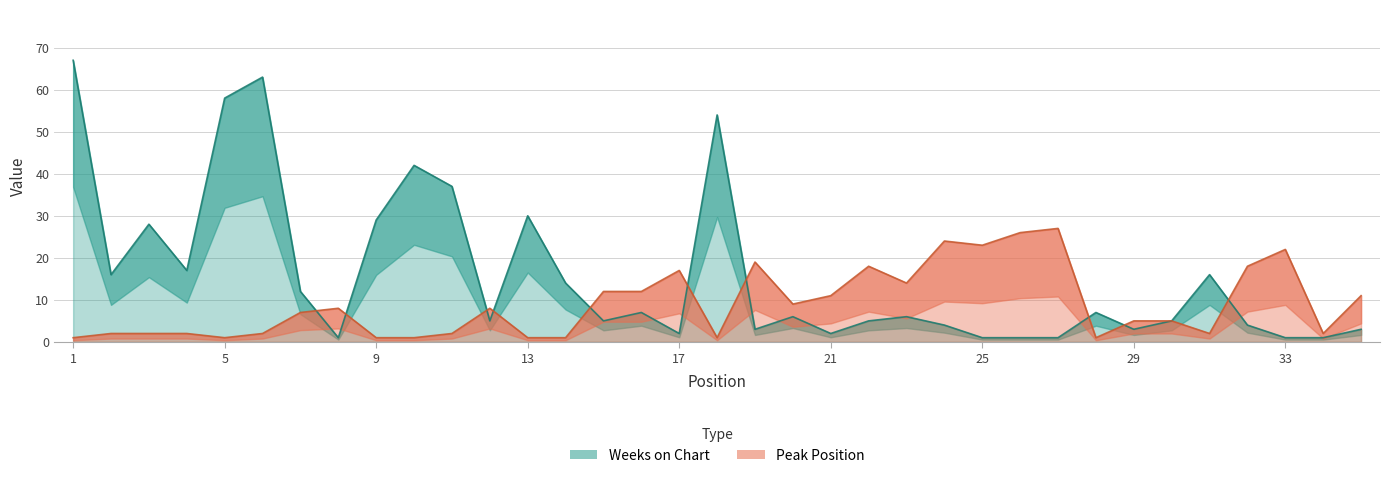

Reading left to right, list all the values displayed in this chart.

Weeks on Chart: 1=67	2=16	3=28	4=17	5=58	6=63	7=12	8=1	9=29	10=42	11=37	12=5	13=30	14=14	15=5	16=7	17=2	18=54	19=3	20=6	21=2	22=5	23=6	24=4	25=1	26=1	27=1	28=7	29=3	30=5	31=16	32=4	33=1	34=1	35=3
Peak Position: 1=1	2=2	3=2	4=2	5=1	6=2	7=7	8=8	9=1	10=1	11=2	12=8	13=1	14=1	15=12	16=12	17=17	18=1	19=19	20=9	21=11	22=18	23=14	24=24	25=23	26=26	27=27	28=1	29=5	30=5	31=2	32=18	33=22	34=2	35=11